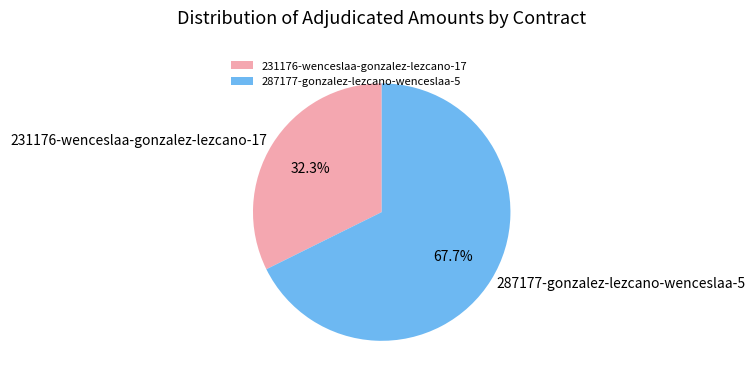

Which has a higher value, 287177-gonzalez-lezcano-wenceslaa-5 or 231176-wenceslaa-gonzalez-lezcano-17?

287177-gonzalez-lezcano-wenceslaa-5